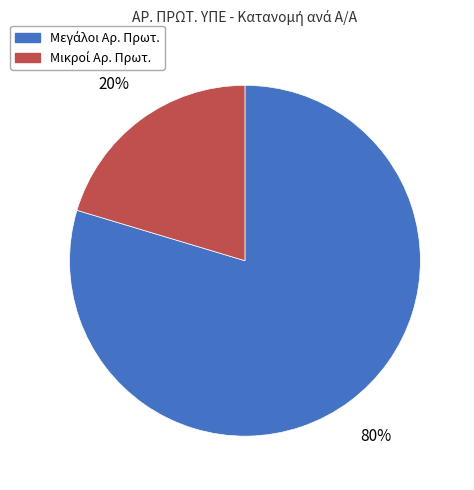

Does any single category account for the majority?

Yes